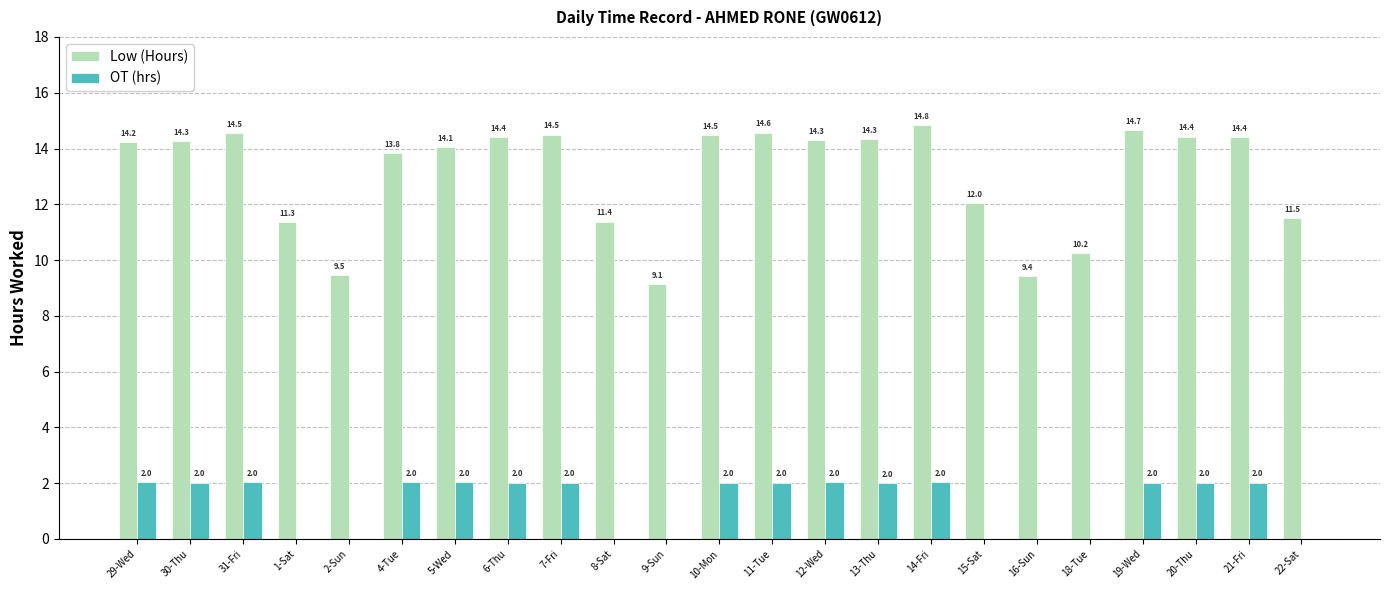

Which category has the highest value across all series?

14-Fri